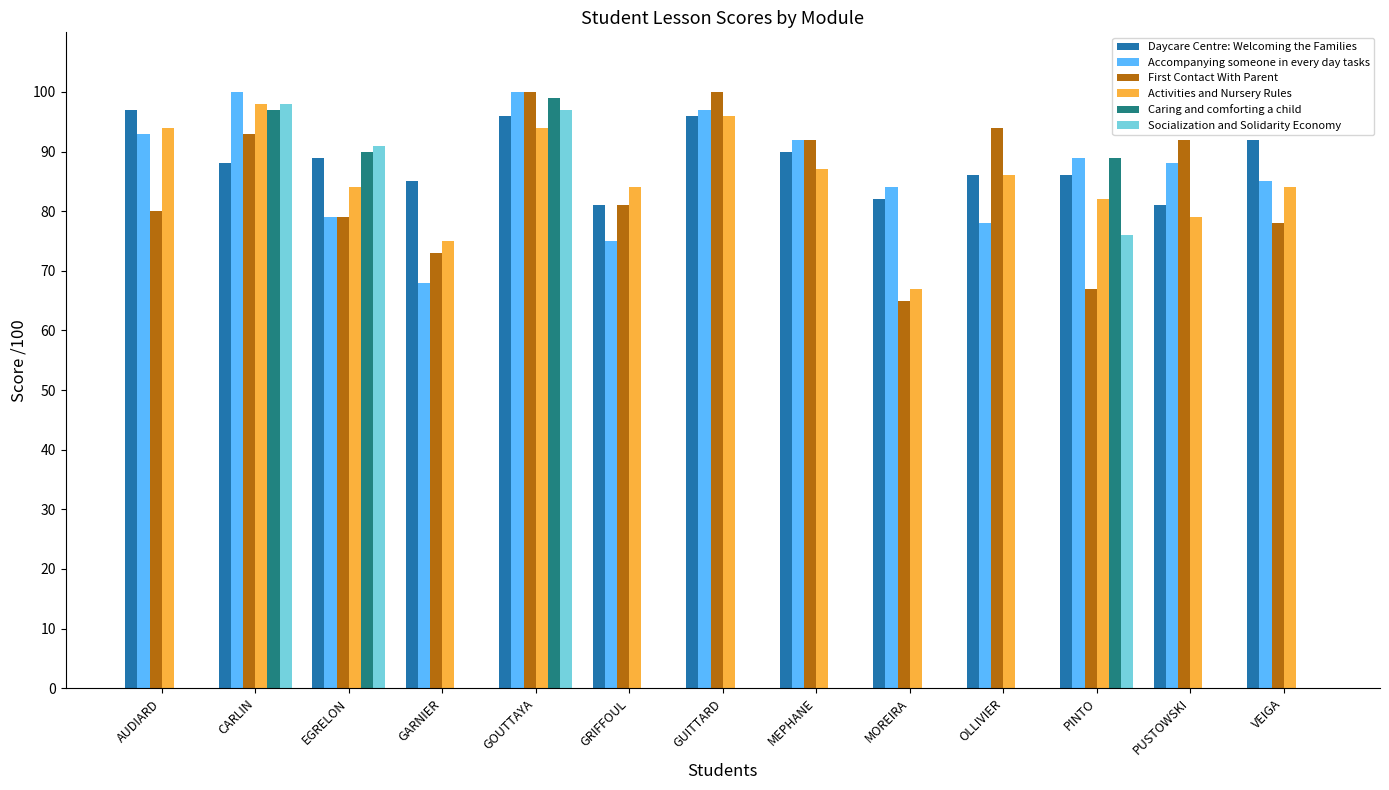

Is the value of Daycare Centre: Welcoming the Families at CARLIN greater than the value of Activities and Nursery Rules at VEIGA?

Yes